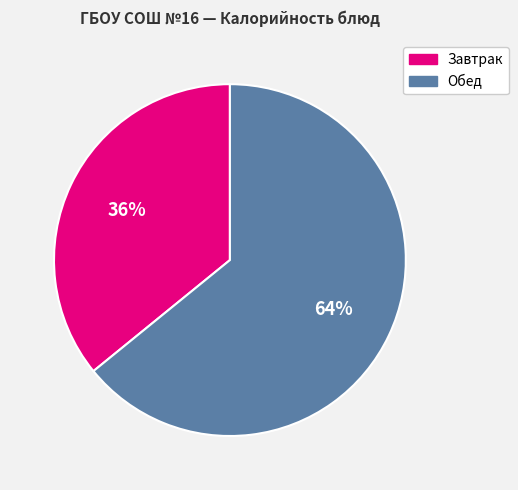

Is there a majority slice in this chart?

Yes